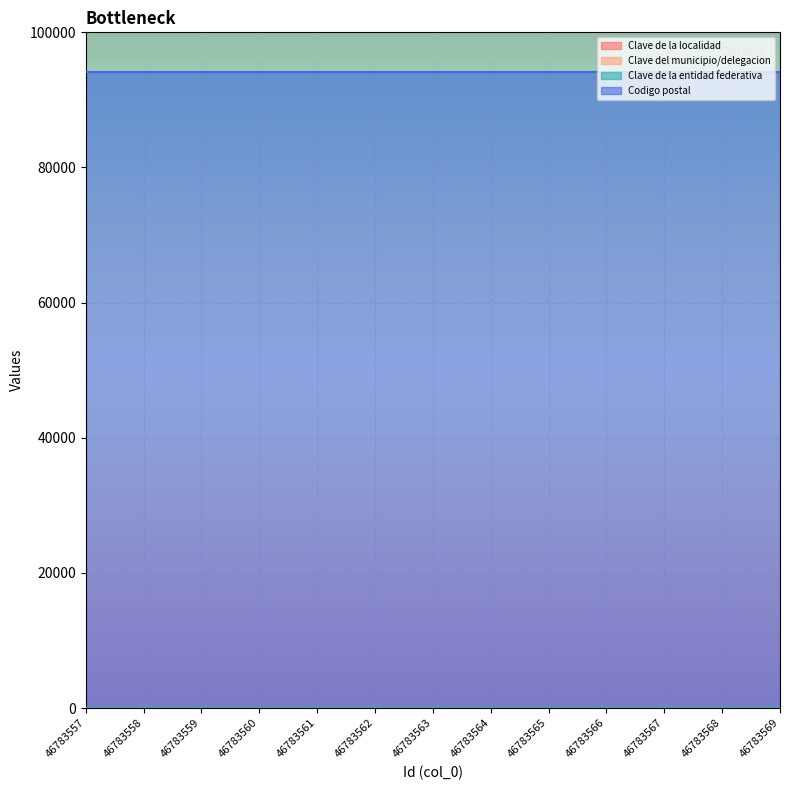

What is the value of the Clave de la entidad federativa point at the 13th from the left?

30